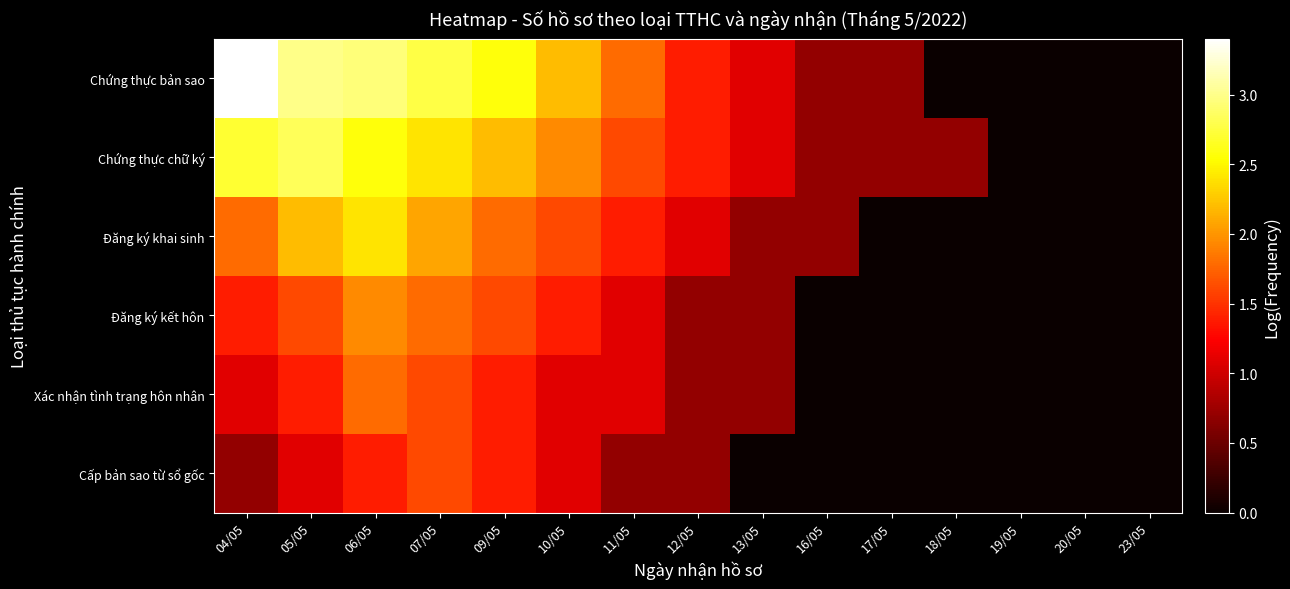

At which category is the sum across all series the highest?

06/05